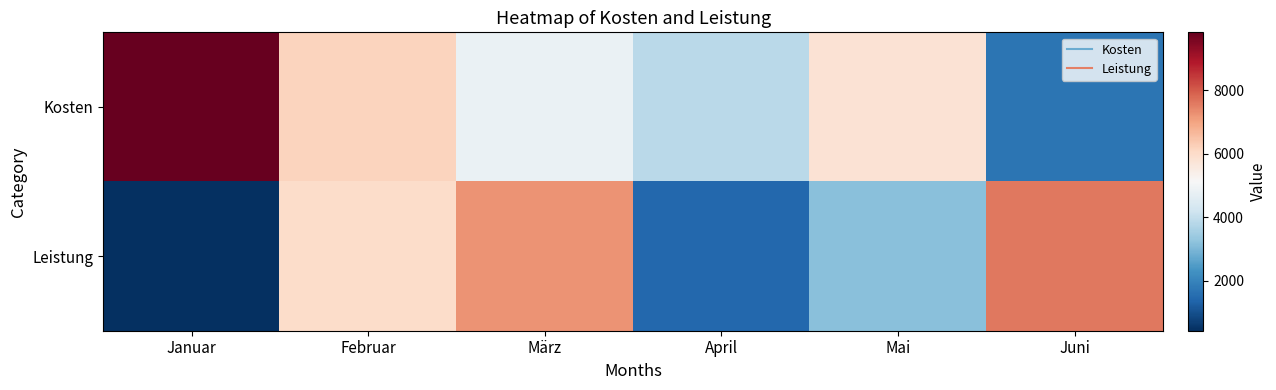

Reading left to right, extract all data points from this chart.

Kosten: Januar=9829	Februar=6164	März=4828	April=3850	Mai=5789	Juni=1695
Leistung: Januar=419	Februar=5999	März=7244	April=1430	Mai=3141	Juni=7608